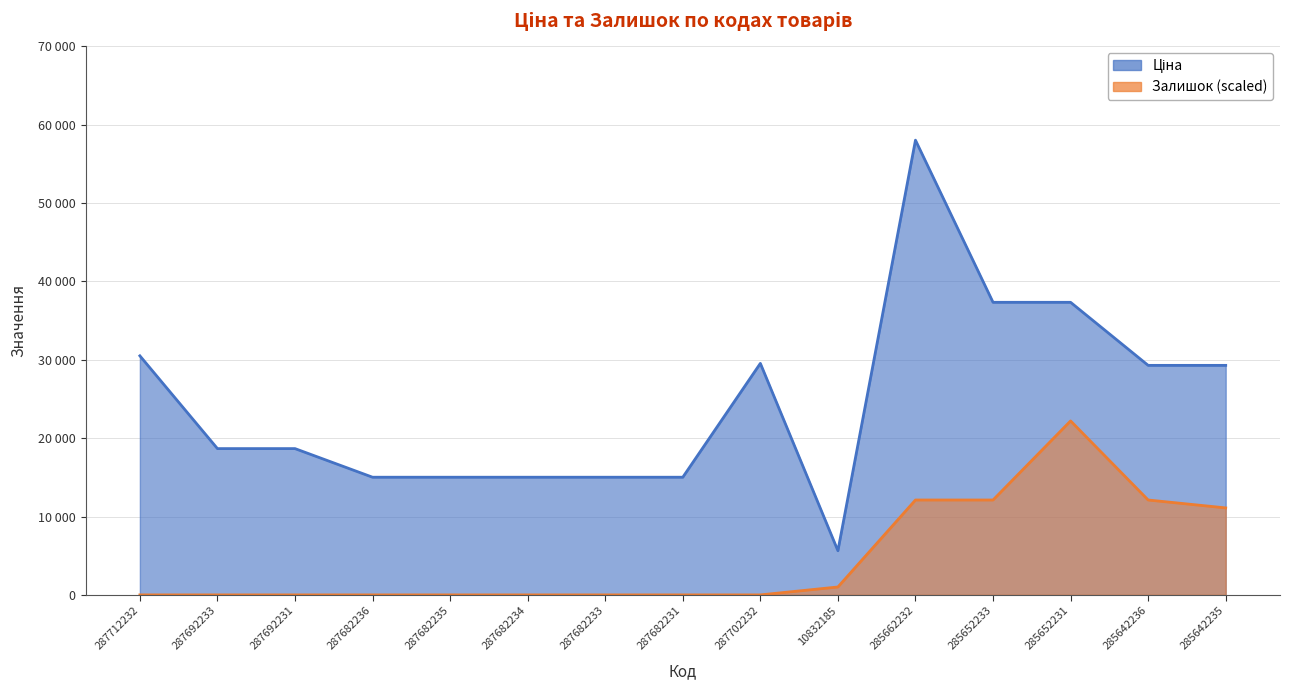

At which category is the sum across all series the highest?

285662232